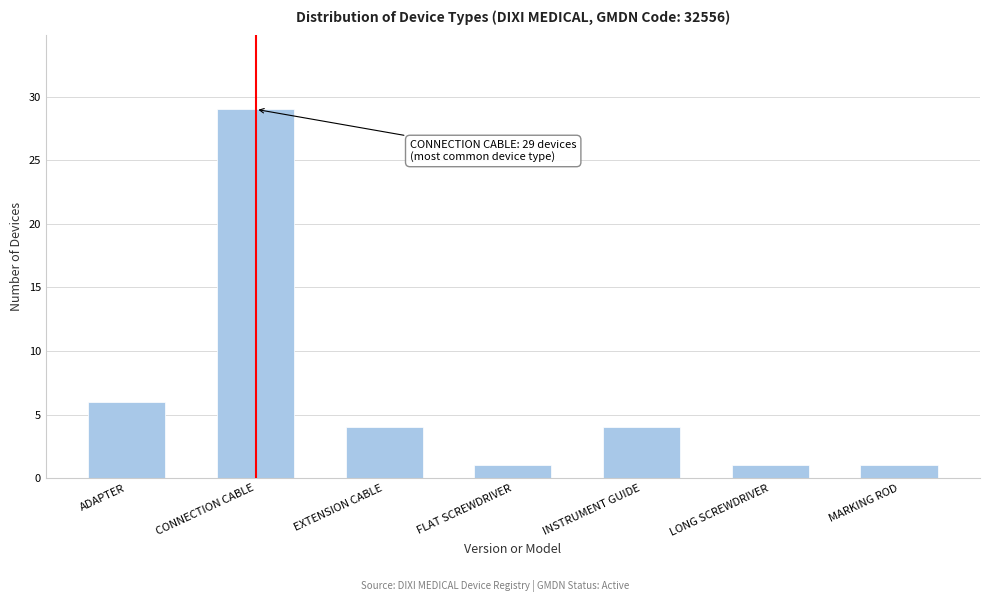

Reading left to right, extract all data points from this chart.

6	29	4	1	4	1	1